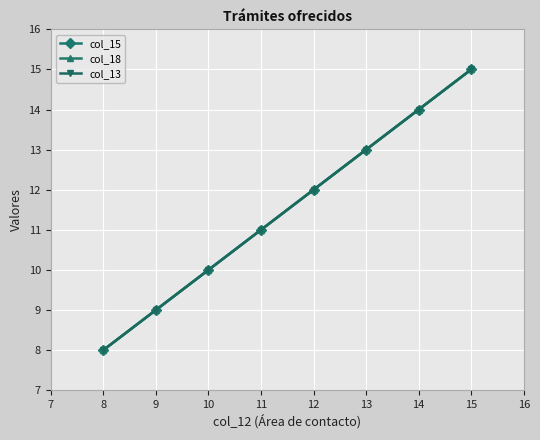

Does the chart have visible grid lines?

Yes